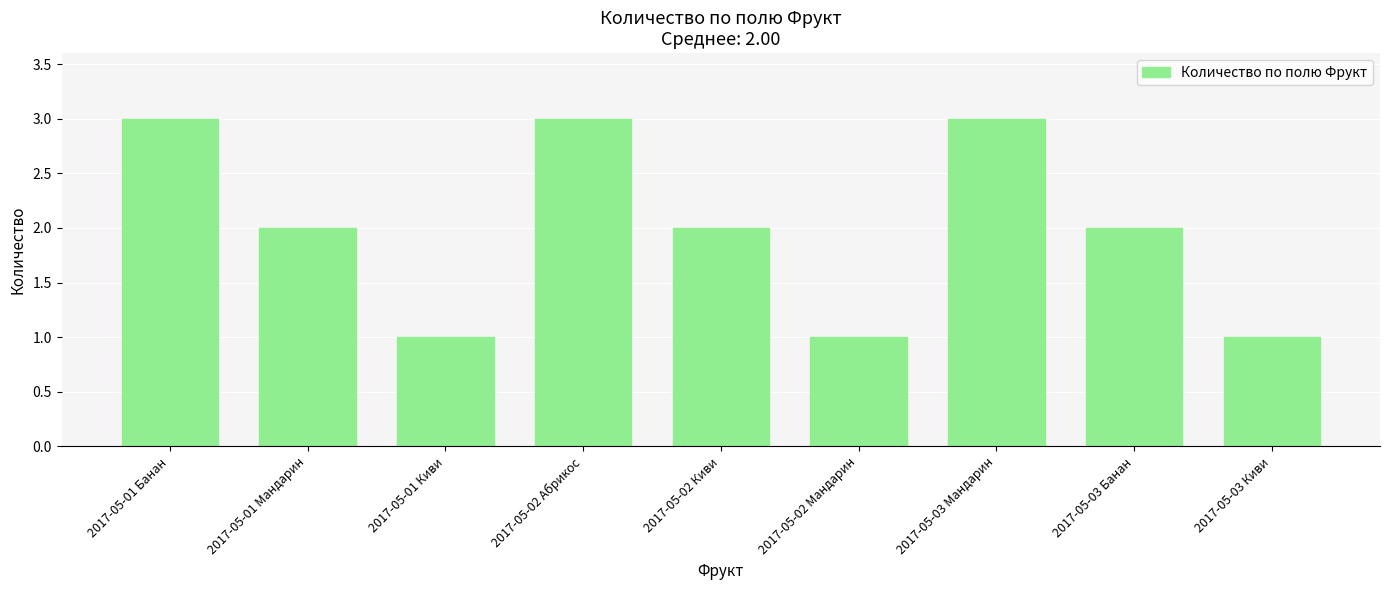

Reading right to left, list all the values displayed in this chart.

1	2	3	1	2	3	1	2	3